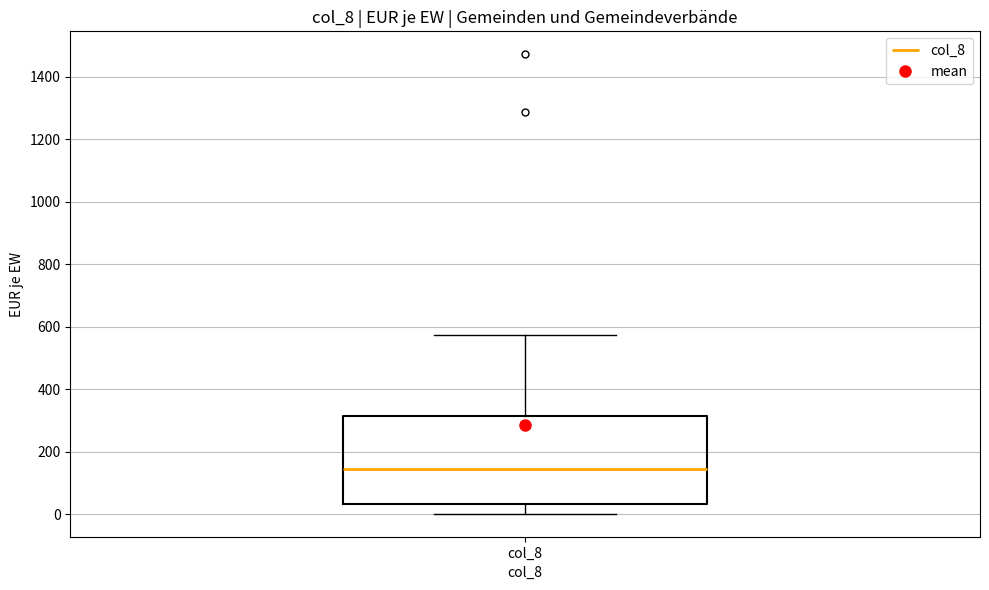

Transcribe this box plot: give where the median line is, the range the box spans, and where the two whiskers end, as read against the y-axis. The values are not printed on the chart, so give them approximately, as read against the axis.

median 140, box 40 to 320, whiskers 0 to 580